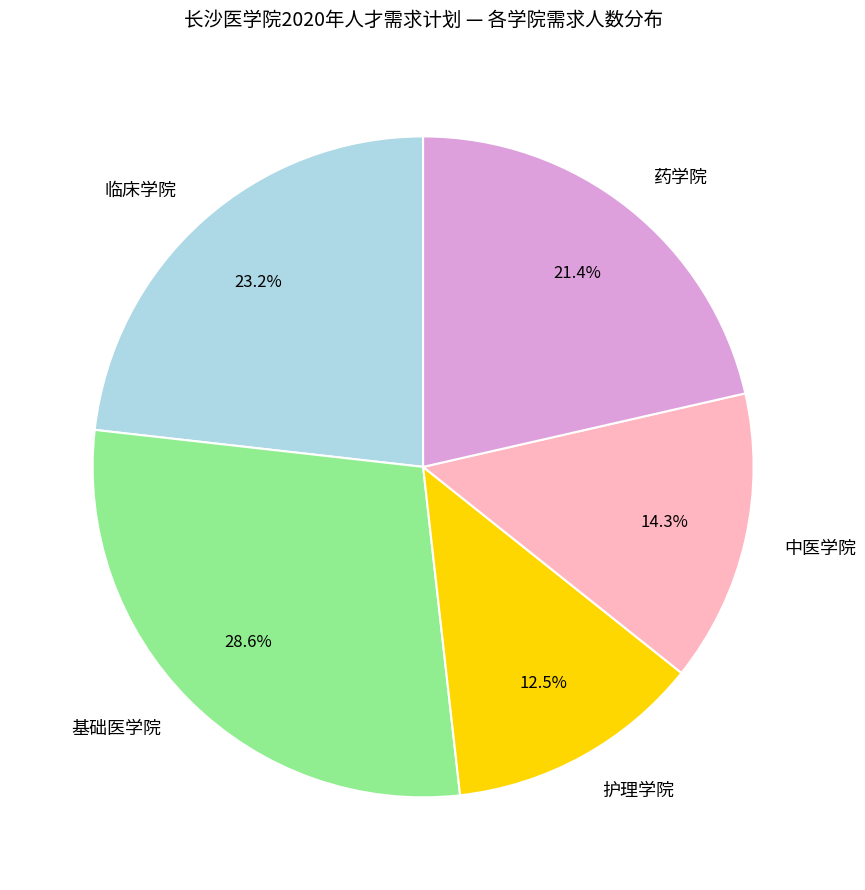

To the nearest percent, what is the difference between the 药学院 and 护理学院 slice percentages?

9%